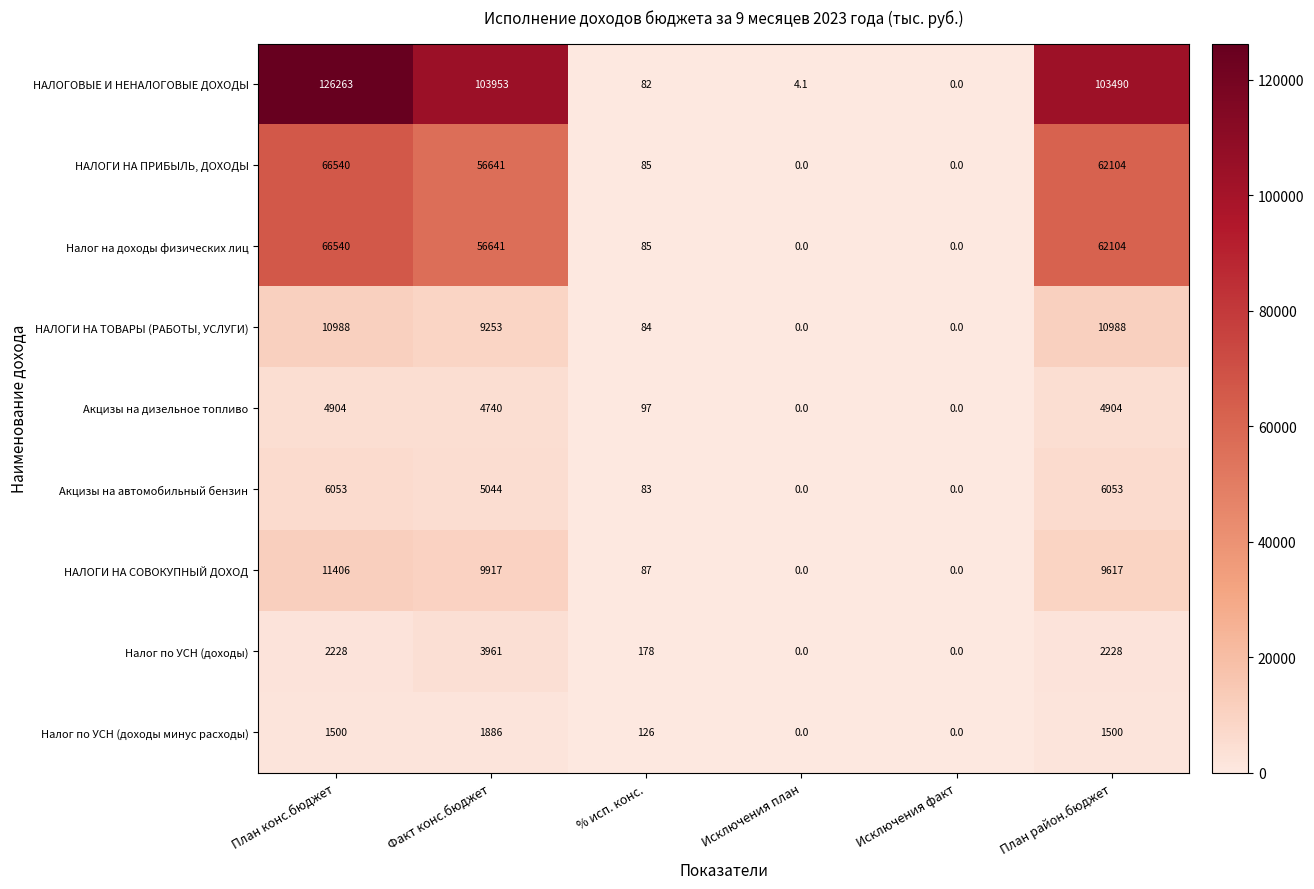

What is the average value of the НАЛОГИ НА СОВОКУПНЫЙ ДОХОД series?

5171.2